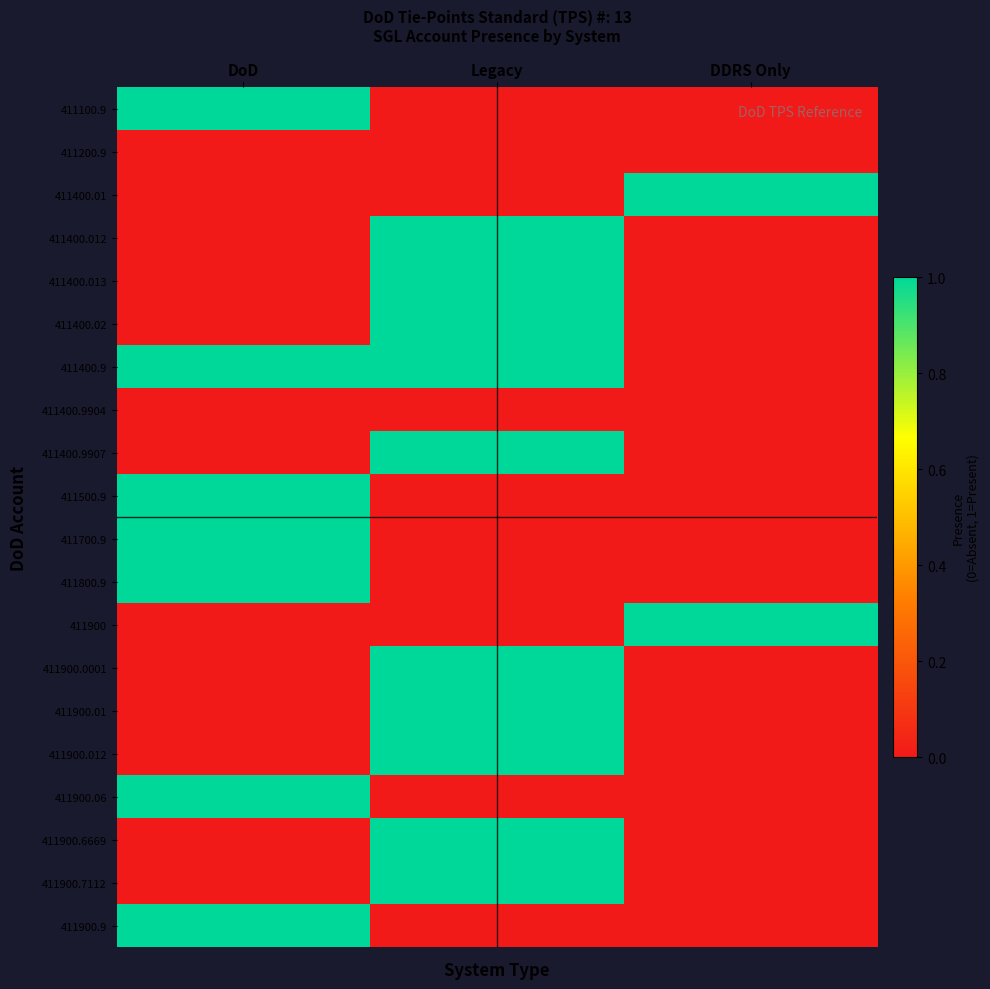

At how many categories does at least one series exceed 0?

3